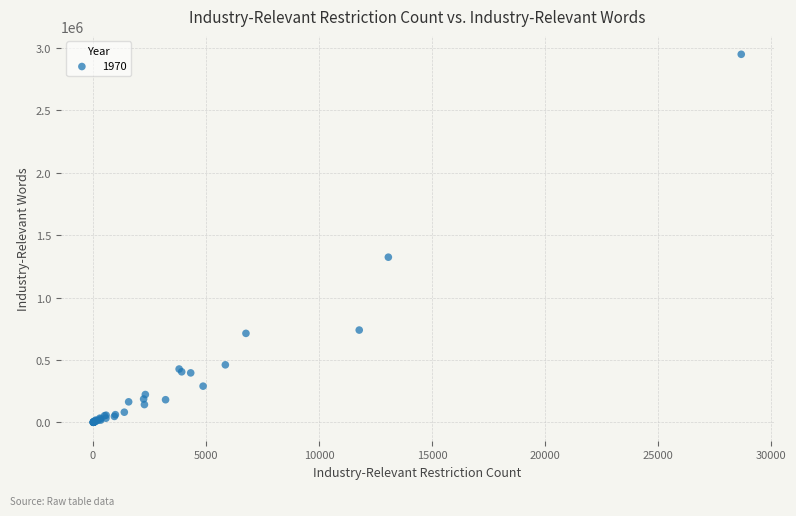

What Y value in the scatter plot is closest to 1474708?

1323457.5